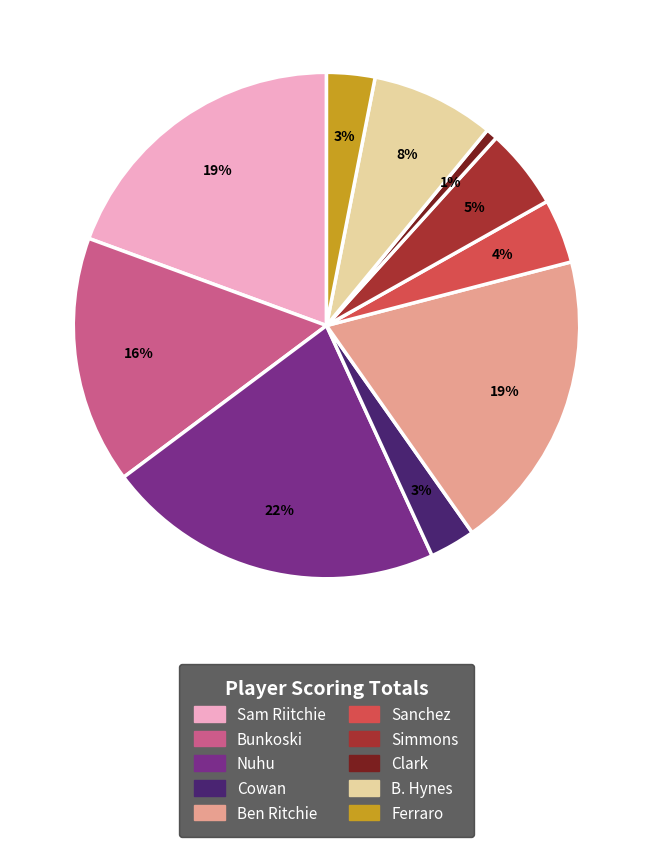

Which category has the biggest portion of the pie?

Nuhu